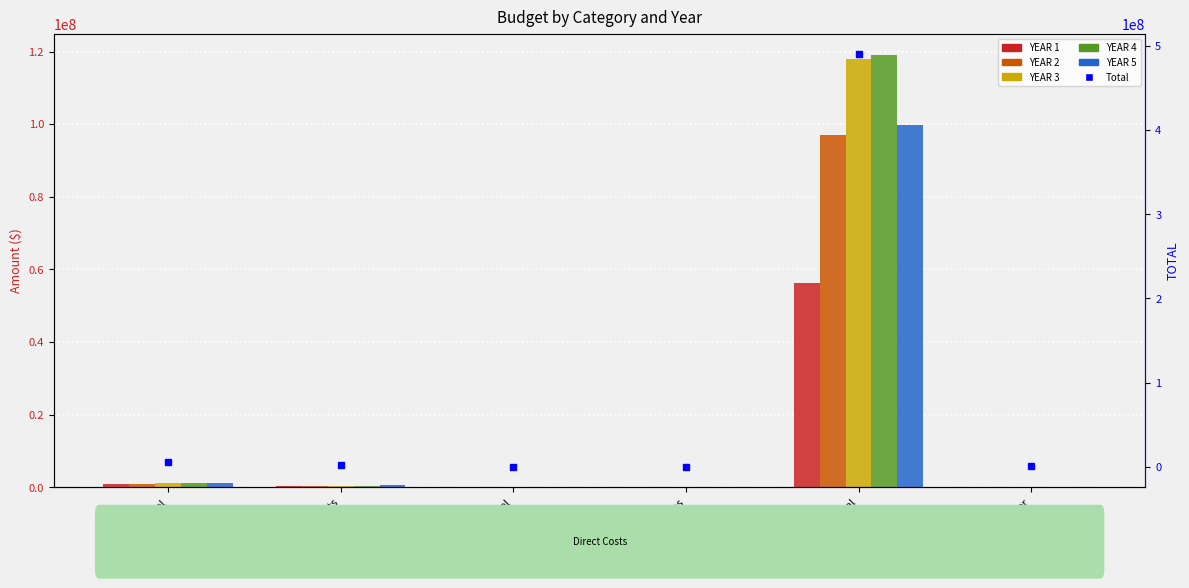

Is the value of YEAR 2 at Personnel greater than the value of YEAR 1 at Contractual?

No